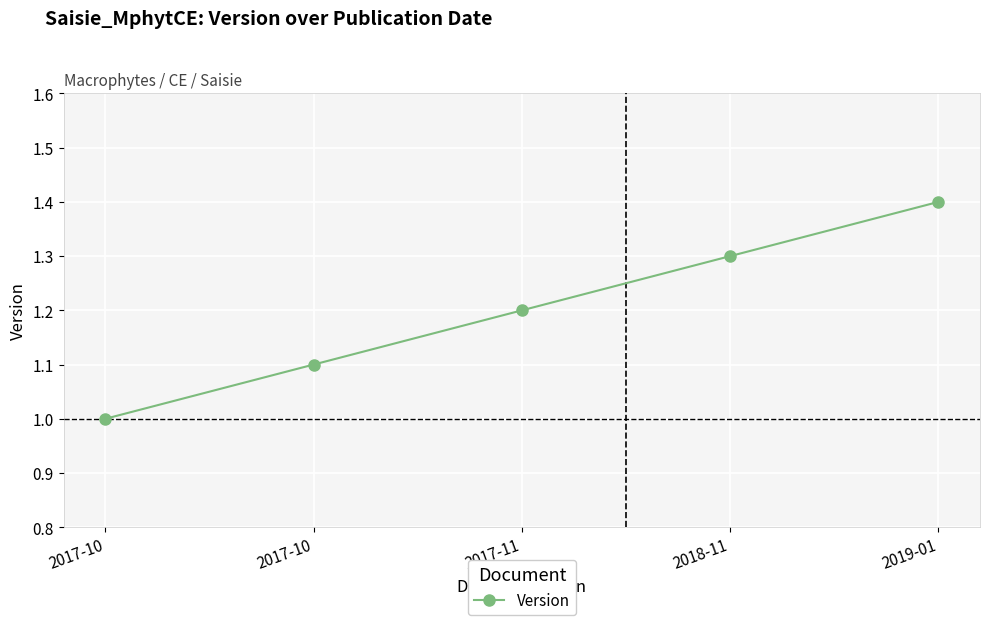

How many lines are shown in the chart?

1